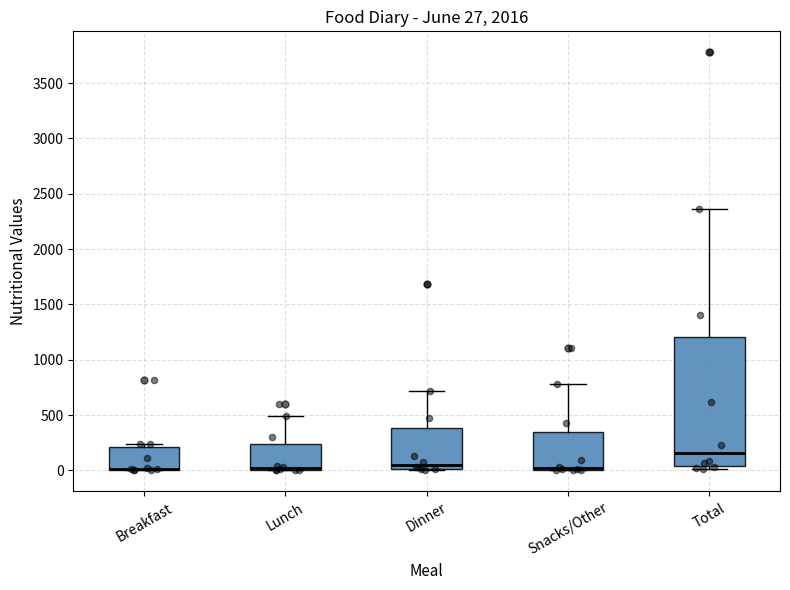

Comparing the boxes themselves (not the whiskers), which one is the tallest?

Total